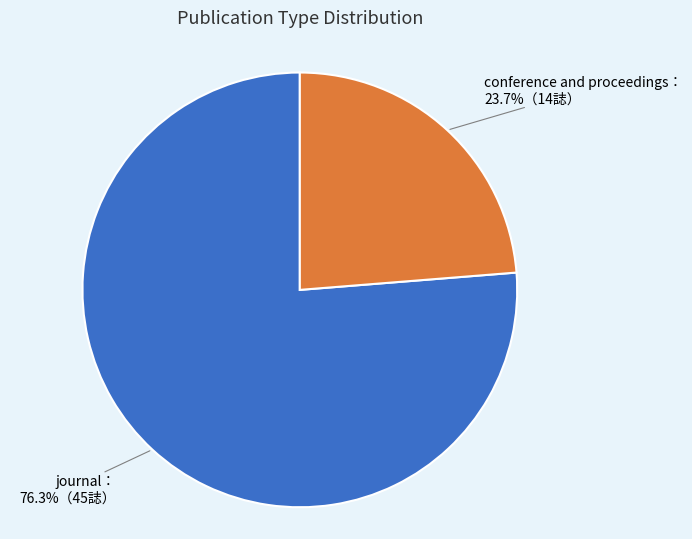

Is there any slice that represents more than half of the pie?

Yes